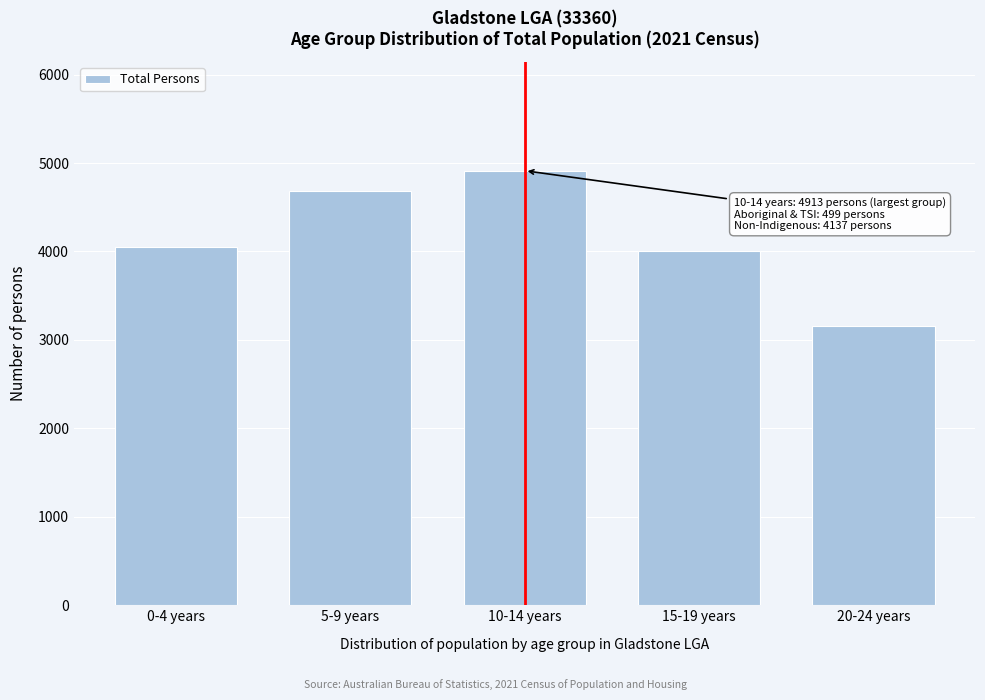

Reading left to right, transcribe all the data shown in this chart.

4049	4686	4913	4001	3159